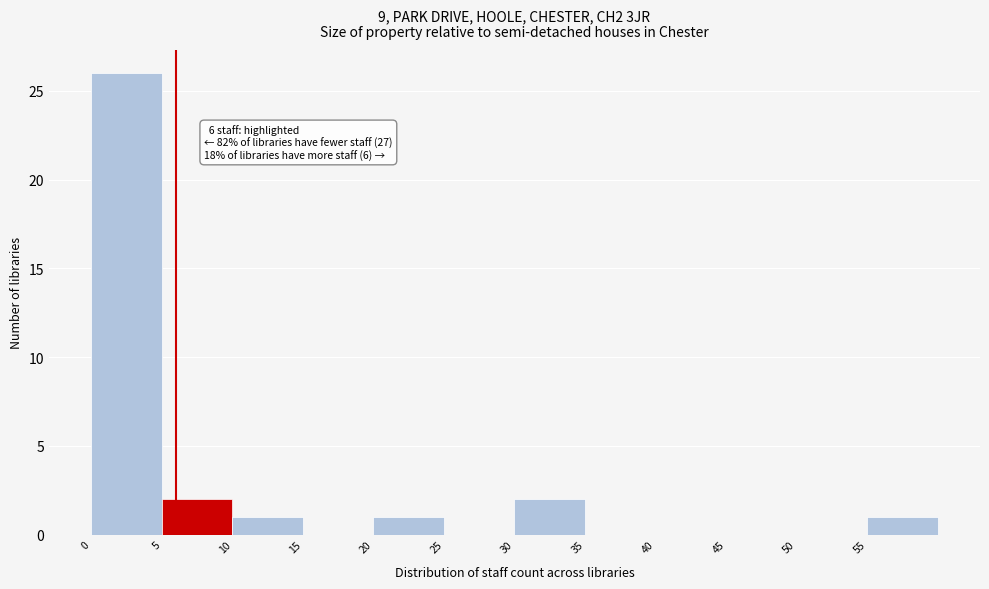

Which range on the x-axis has the tallest bar?

0 to 5